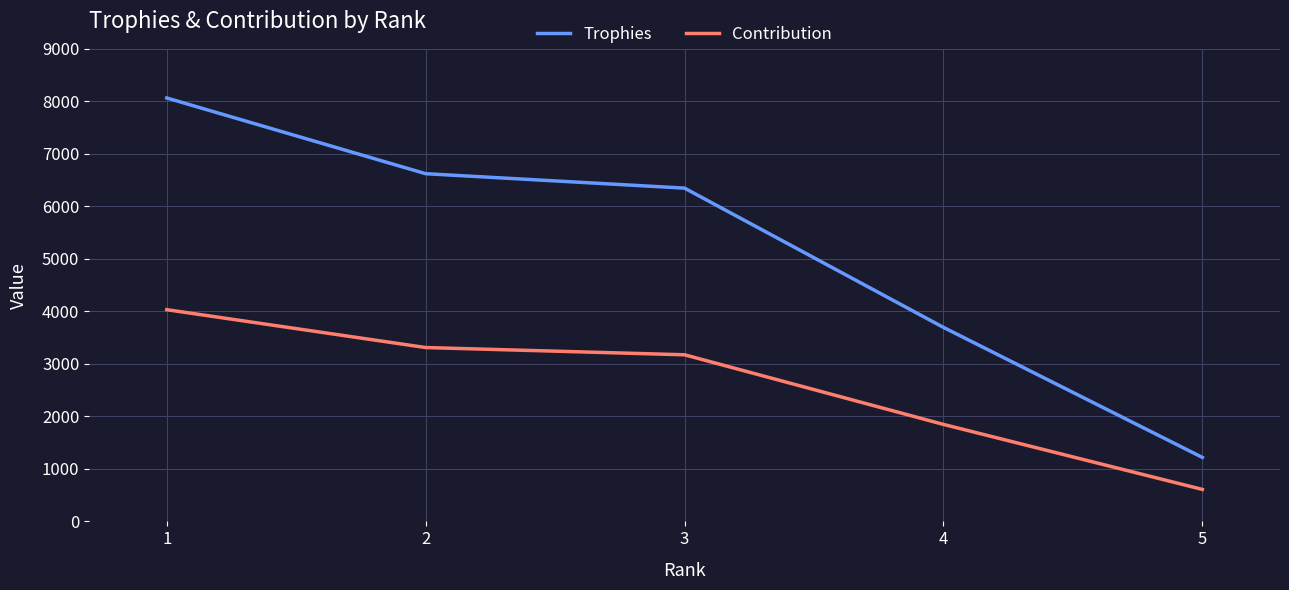

What is the value of the Contribution point at the 1st from the left?

4032